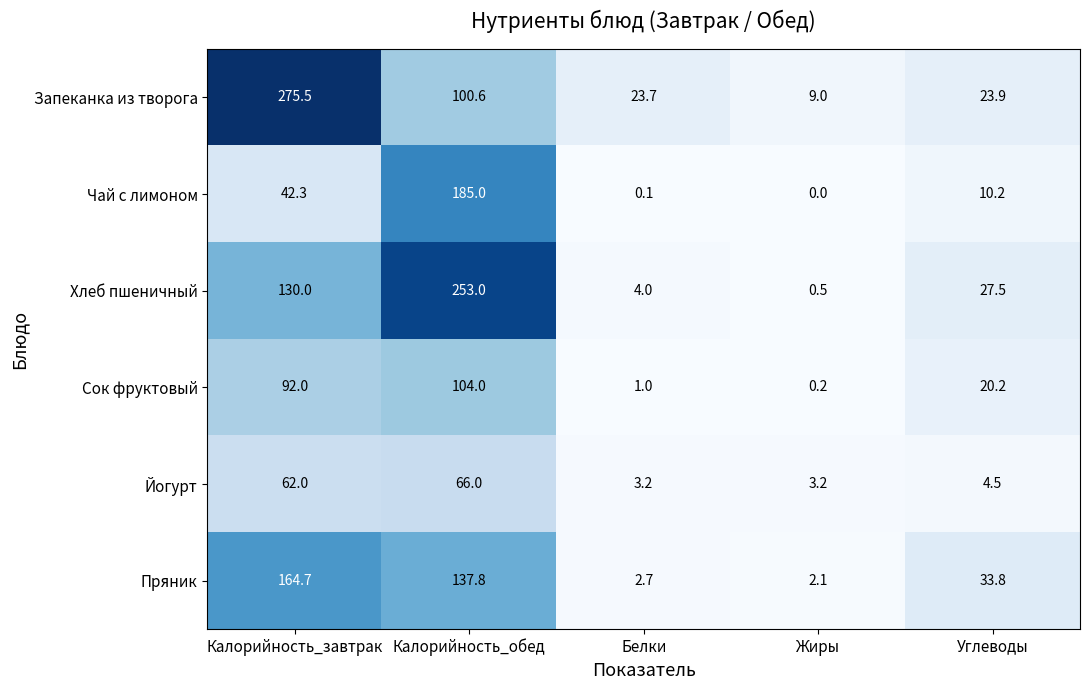

What is the difference between the maximum and minimum values in the Пряник series?

162.6